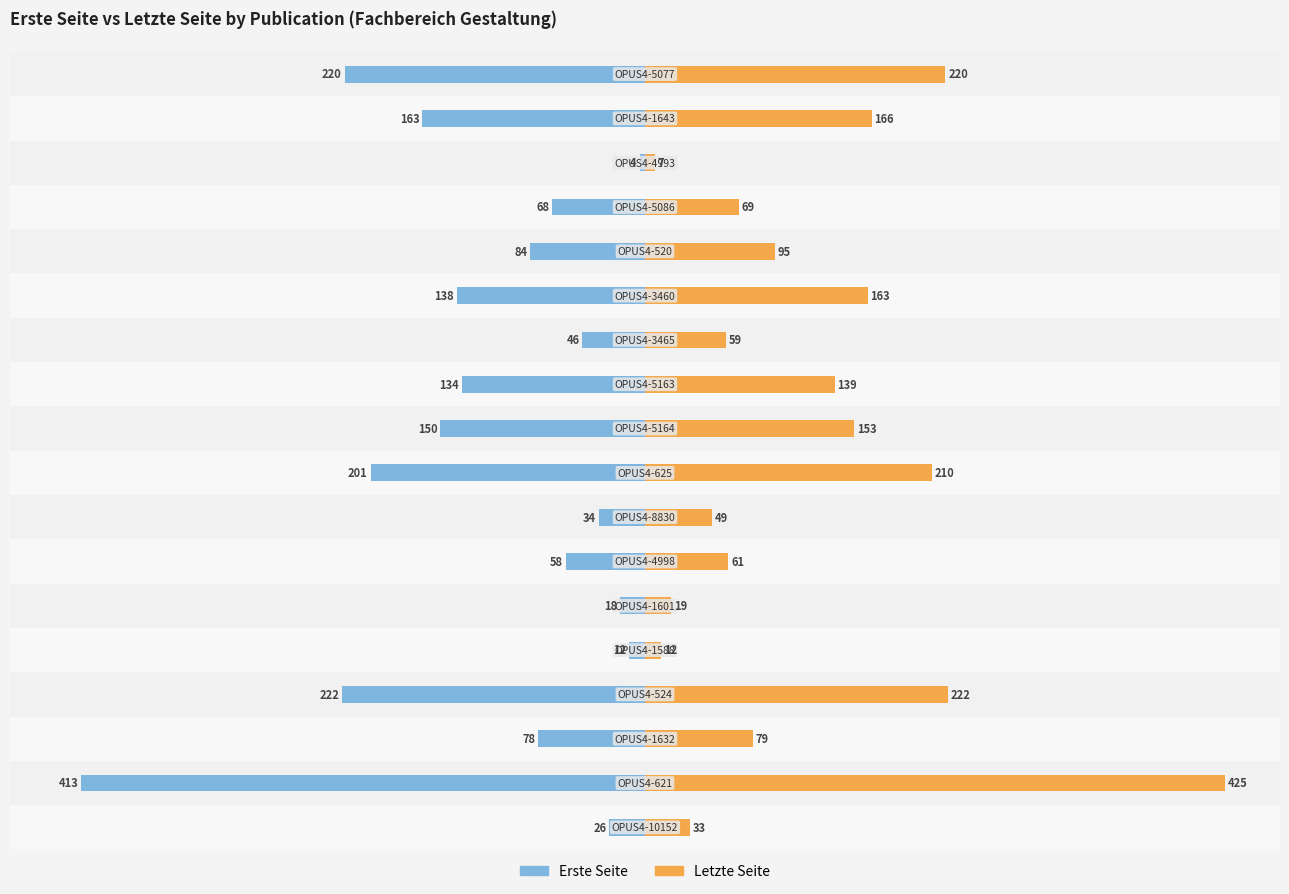

What position from the left is 12?

13